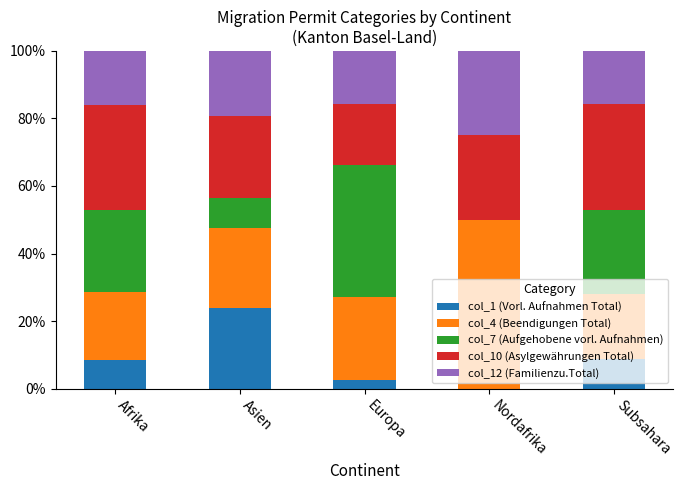

What is the total value across all series at Afrika?

100.0